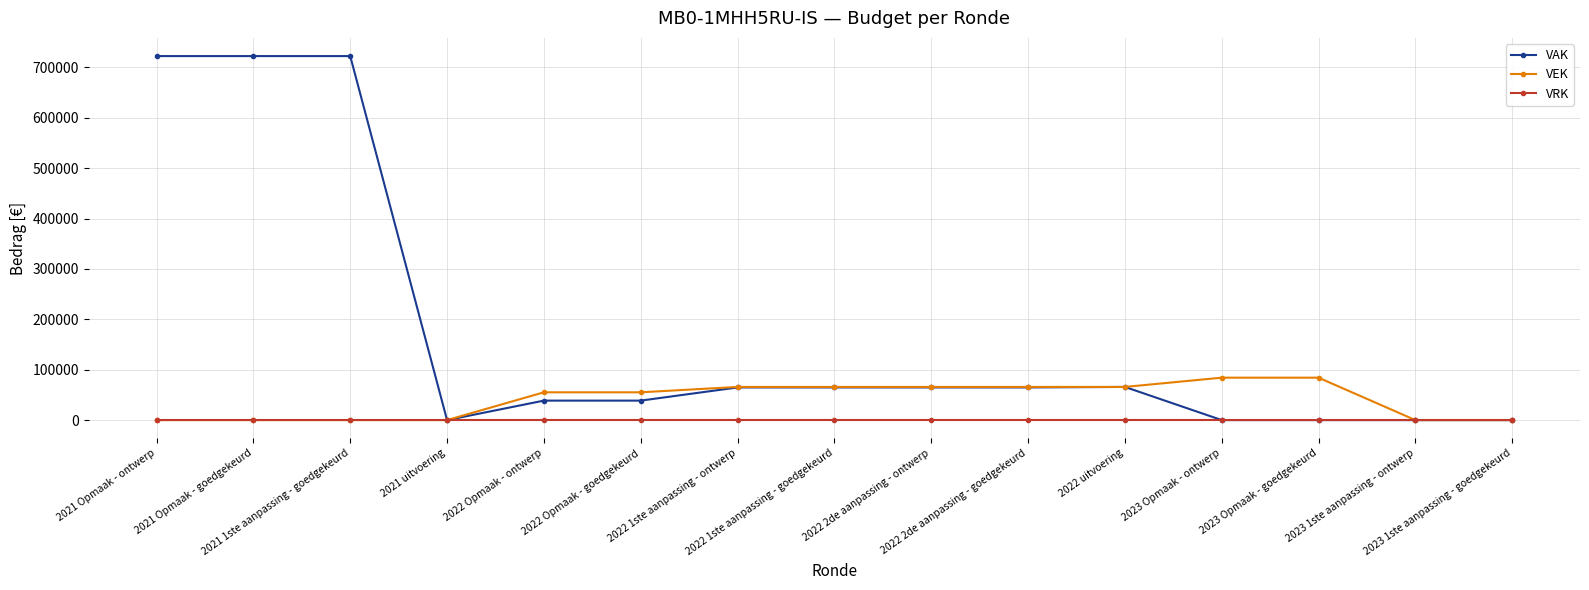

What is the label of the 13th point from the right?

2021 1ste aanpassing - goedgekeurd